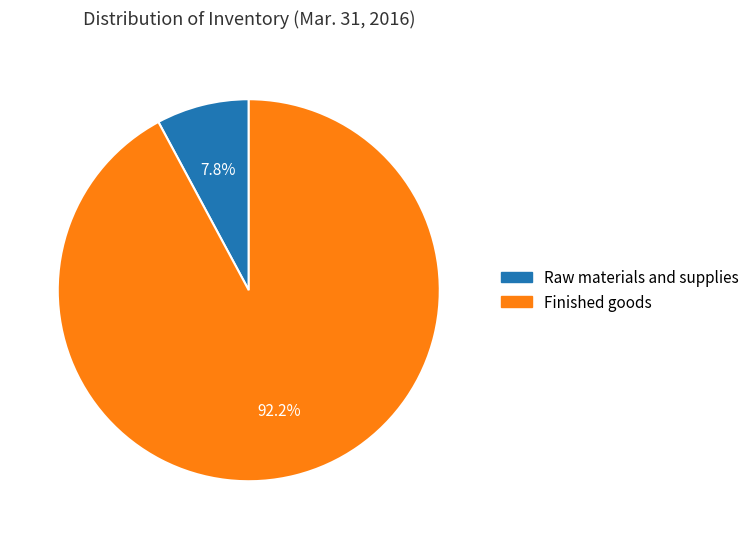

Is there any slice that represents more than half of the pie?

Yes